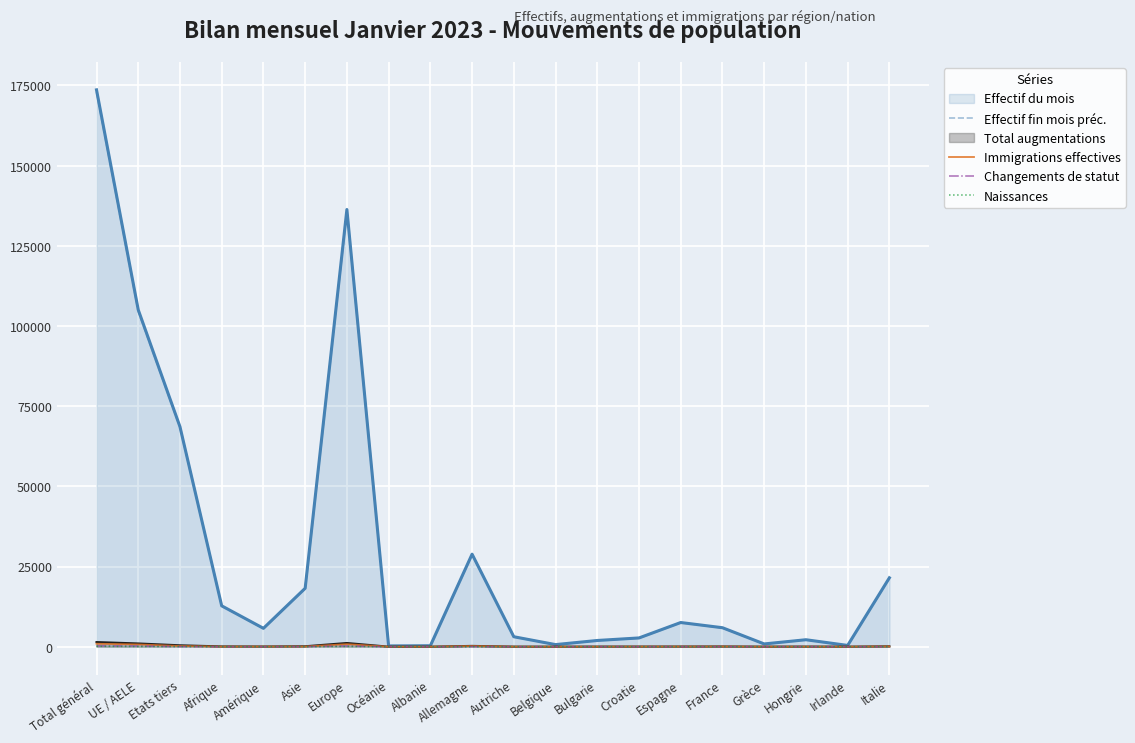

Is it true that Effectif du mois equals 12741 at Afrique?

True